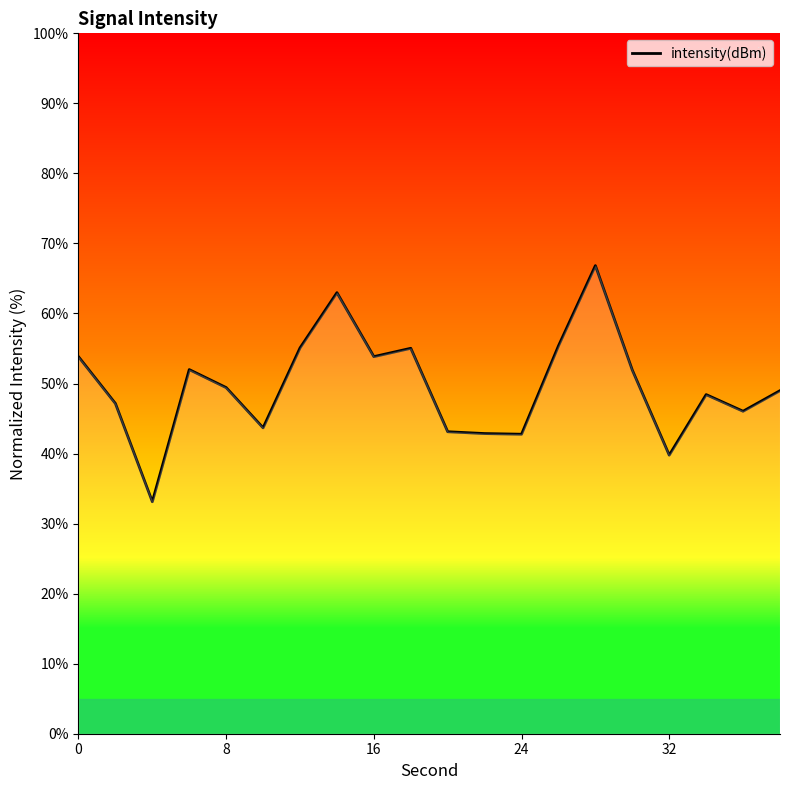

What is the minimum value shown in the chart?

33.1